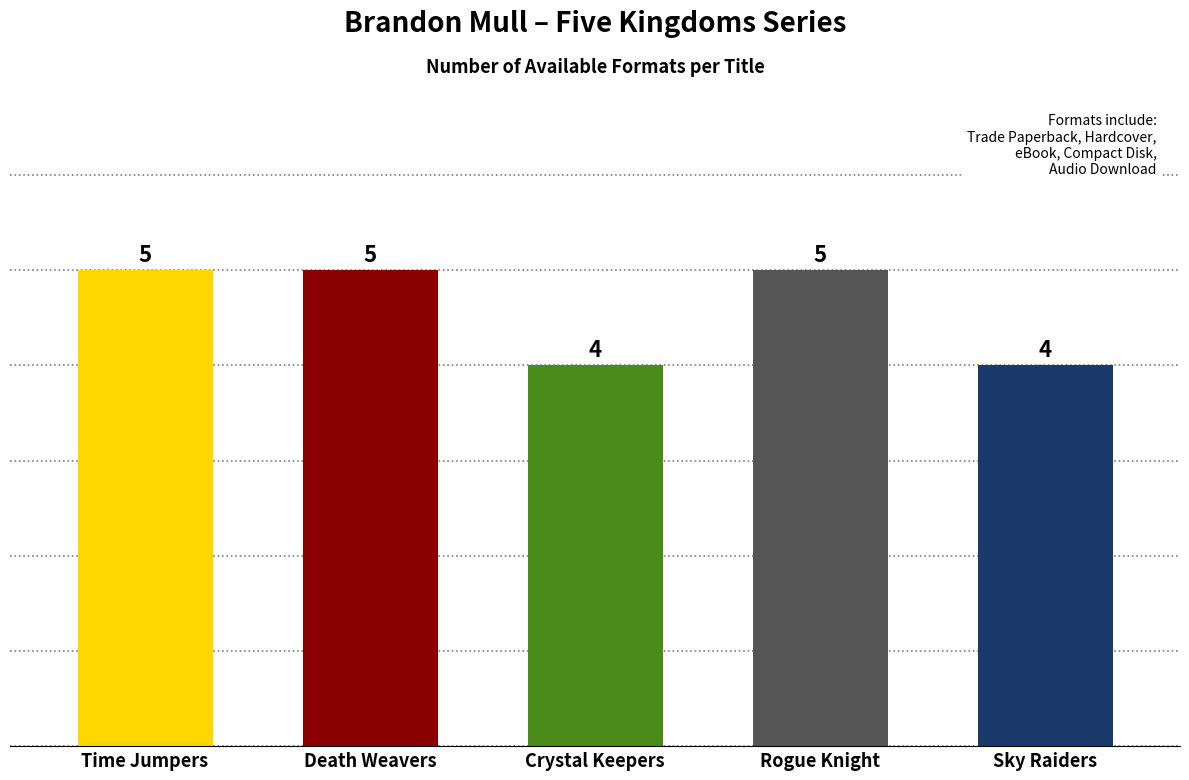

What is the sum of the values at Death Weavers and Rogue Knight?

10